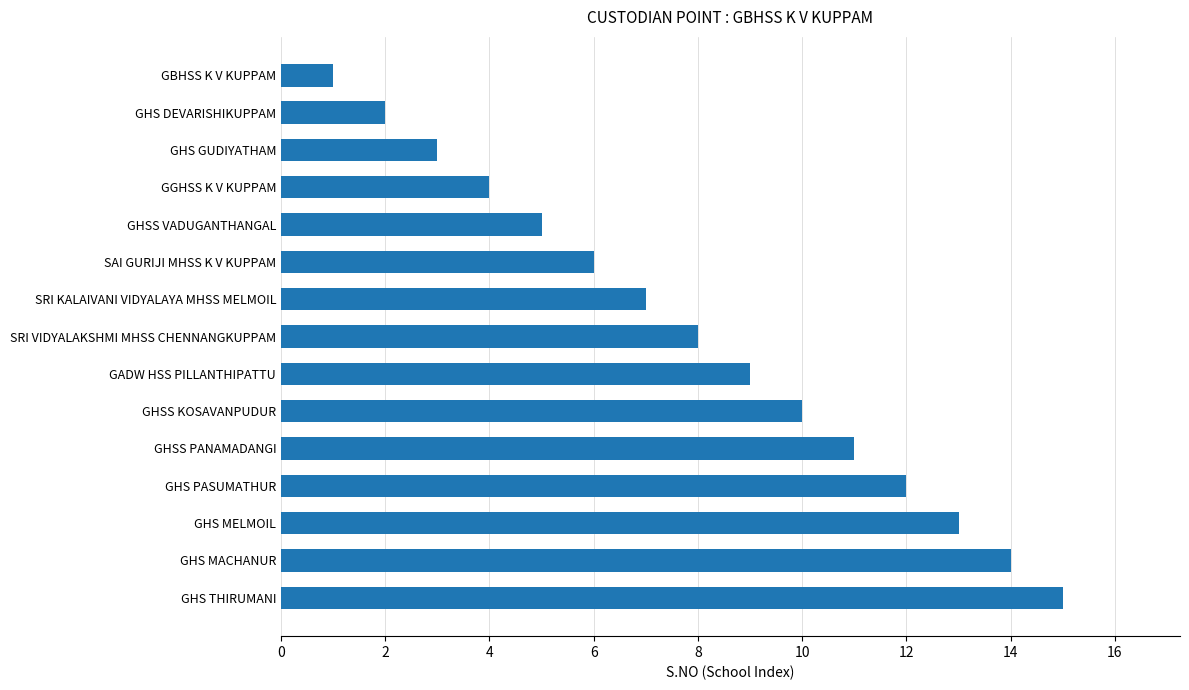

What is the change in value from GHS DEVARISHIKUPPAM to GHSS KOSAVANPUDUR?

+8